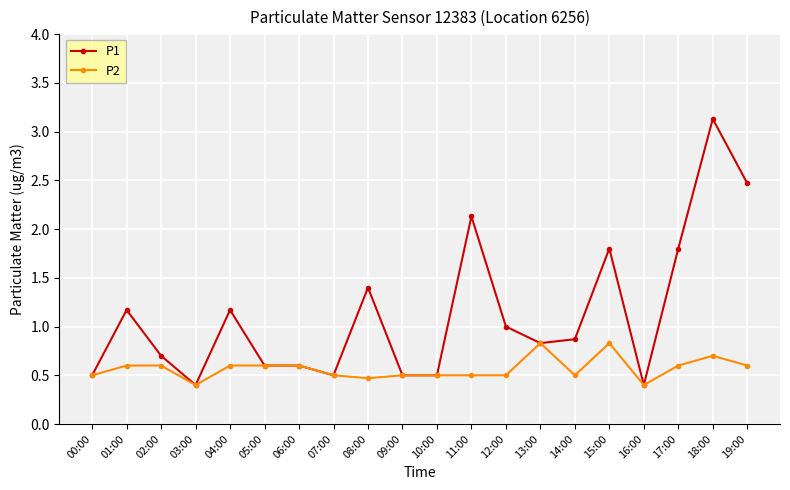

What is the spread (max minus min) of values at 15:00?

1.0